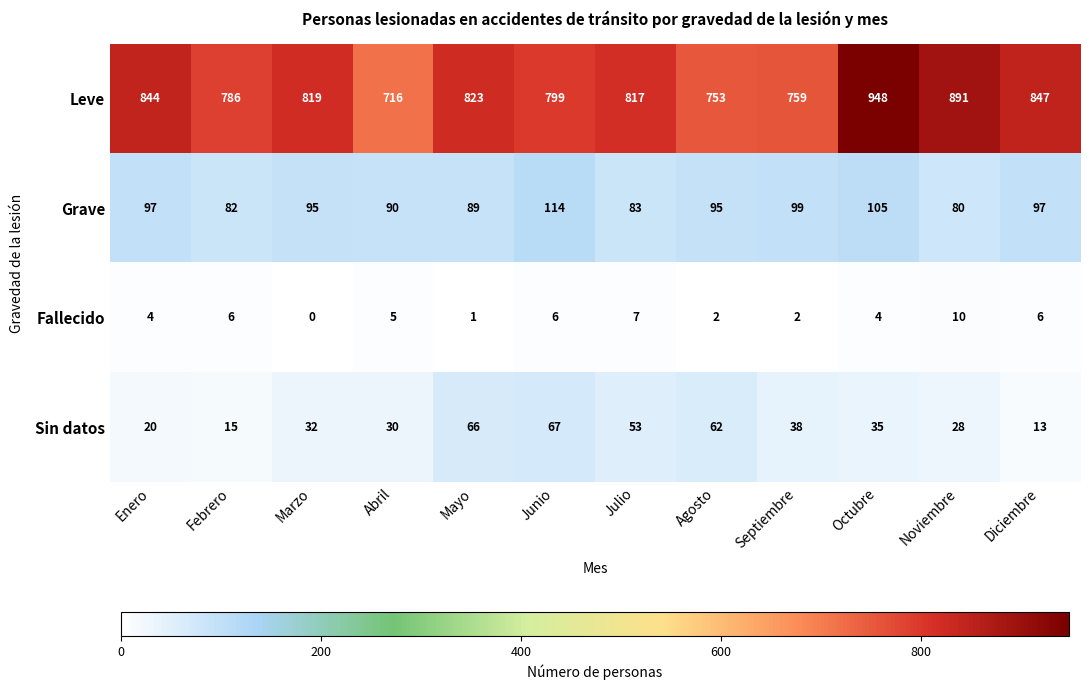

Is it true that Sin datos equals 62 at Octubre?

False